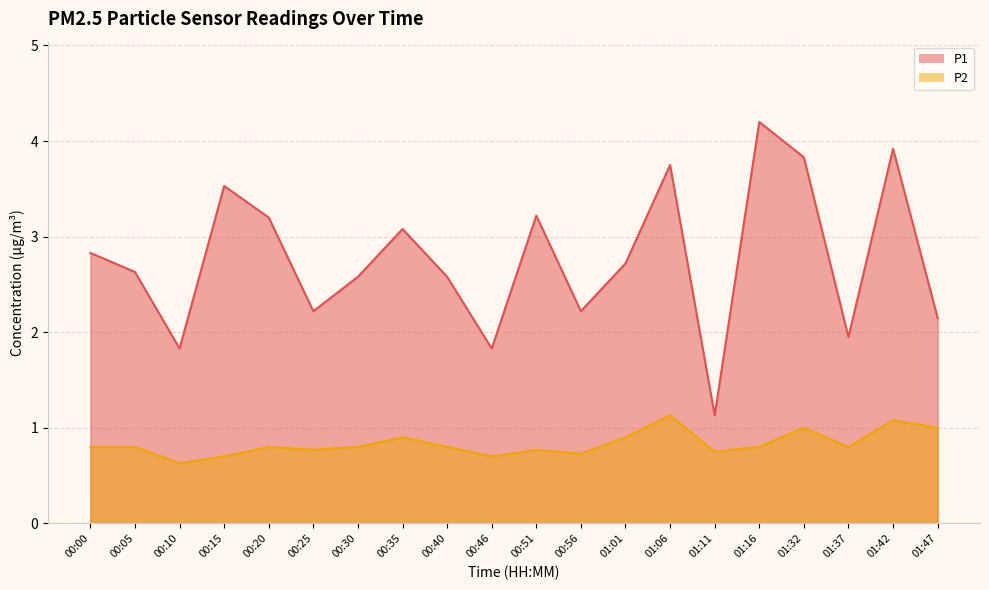

What position from the left is 01:37?

18